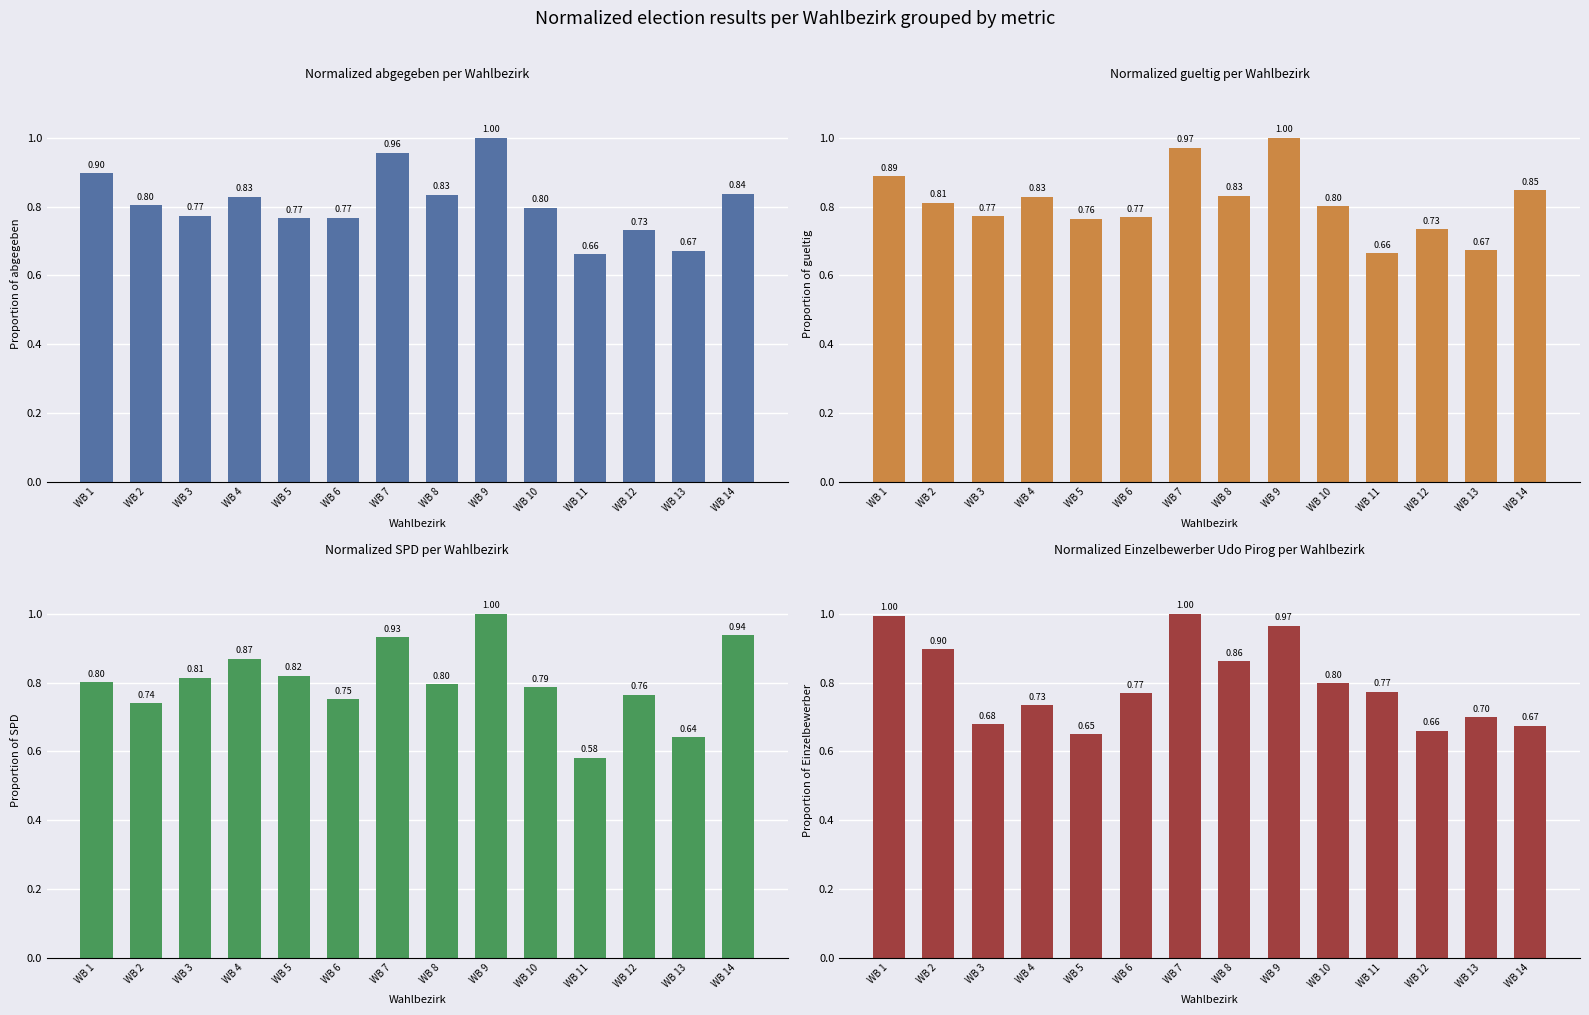

What is the average value of the SPD series?

0.8